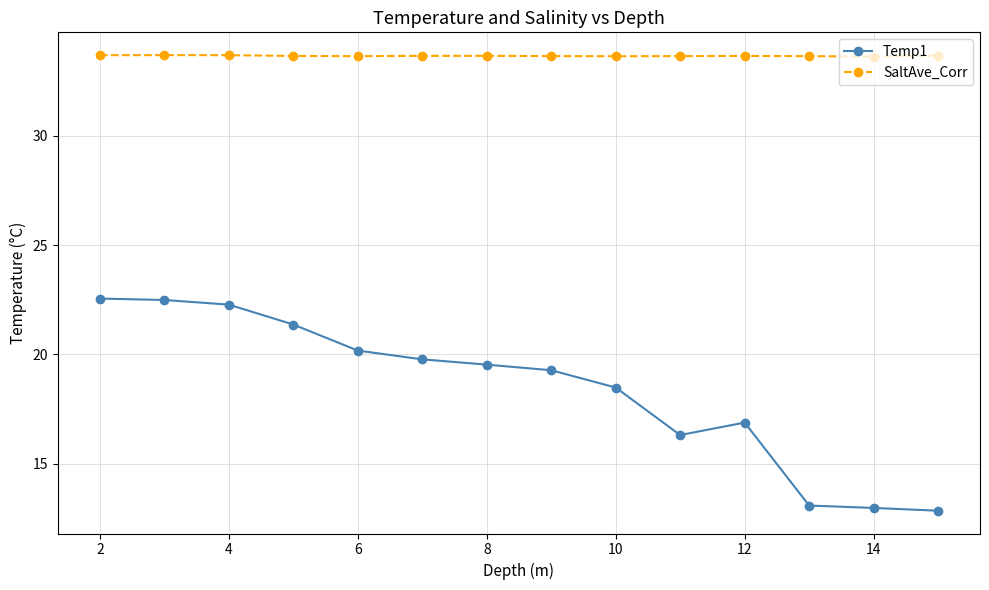

What is the difference between the maximum and second lowest values in the Temp1 series?

9.6